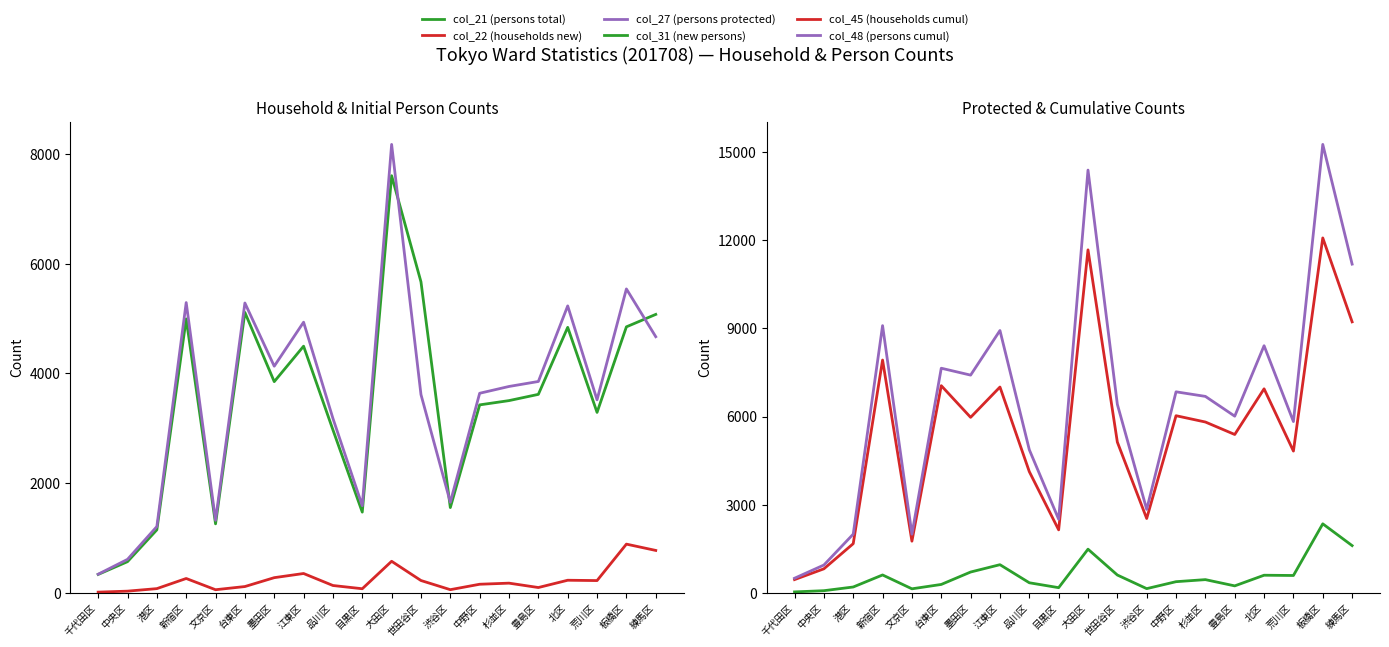

What is the difference between the second highest and second lowest values in the col_21 (persons total) series?

5106